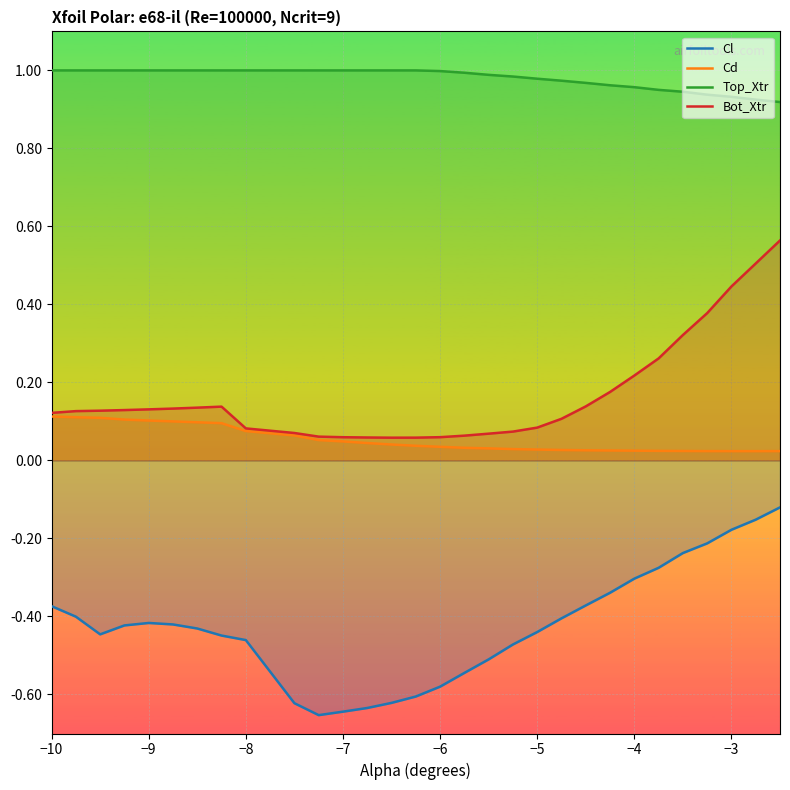

What are all the series names shown in the legend?

Cl, Cd, Top_Xtr, Bot_Xtr